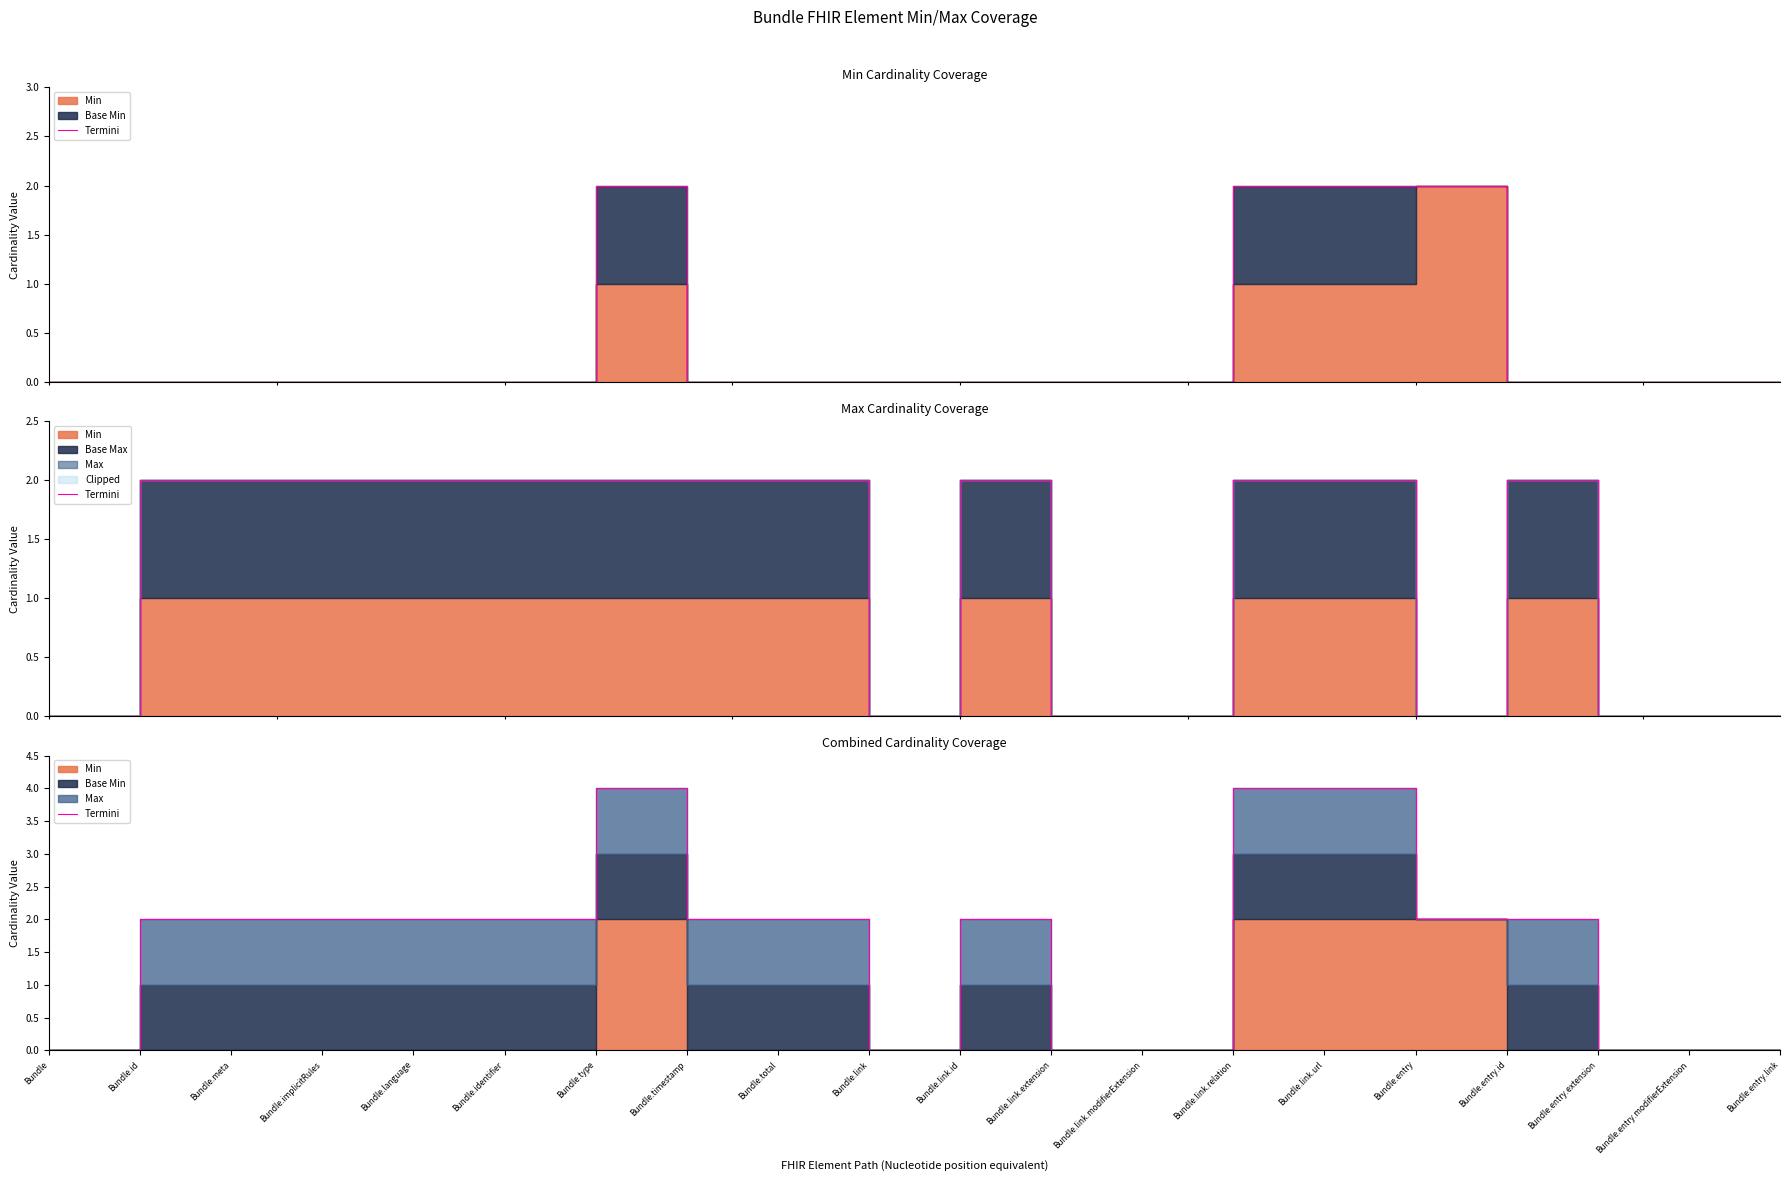

True or false: there are more than 0 points higher than both neighbors.

True